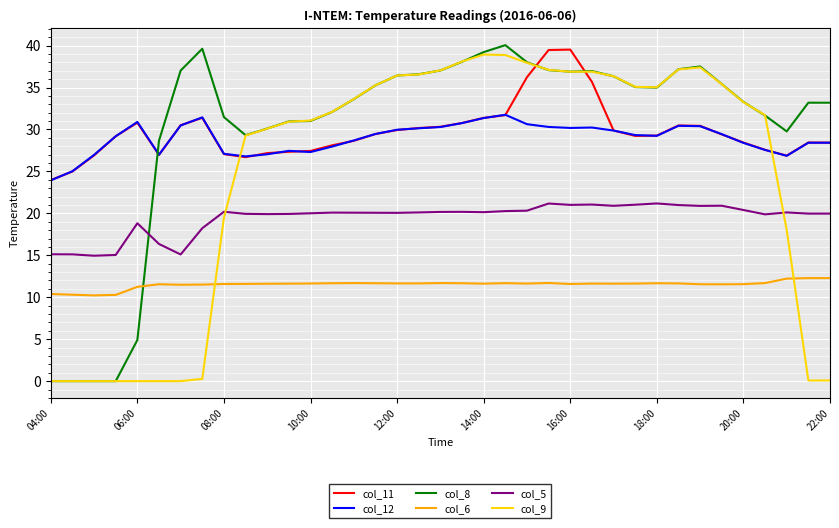

True or false: col_11 and col_6 cross at least once.

False